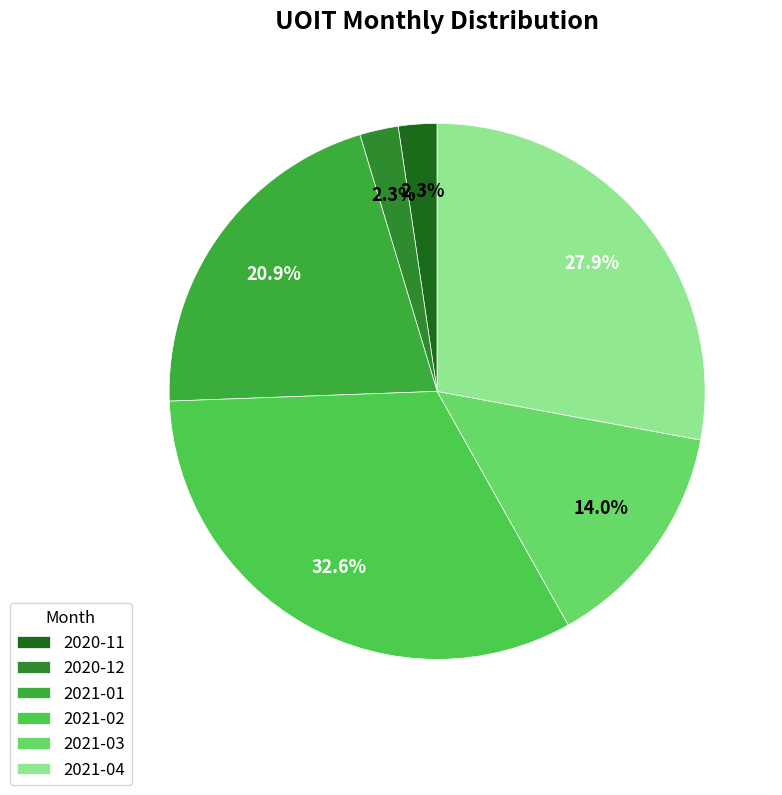

What percentage is NOT represented by 2021-01?

79.1%